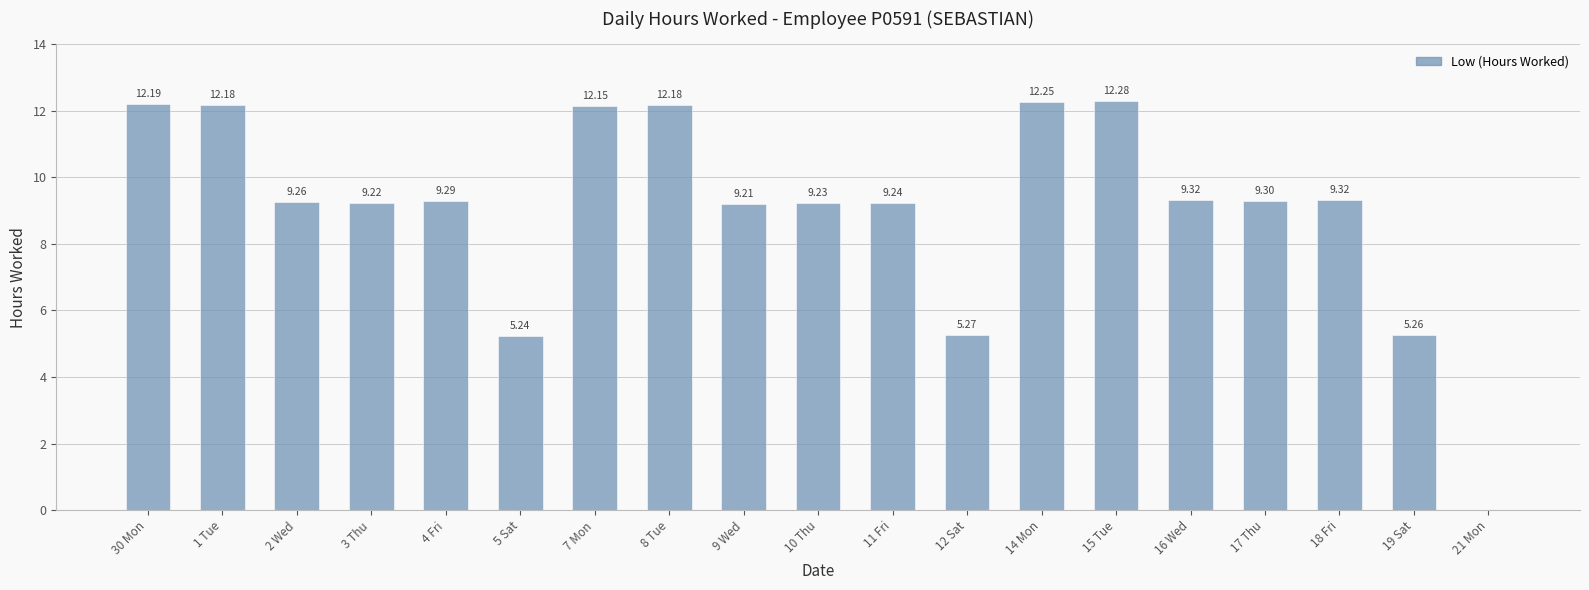

Is it true that the value at 18 Fri is 9.3?

True